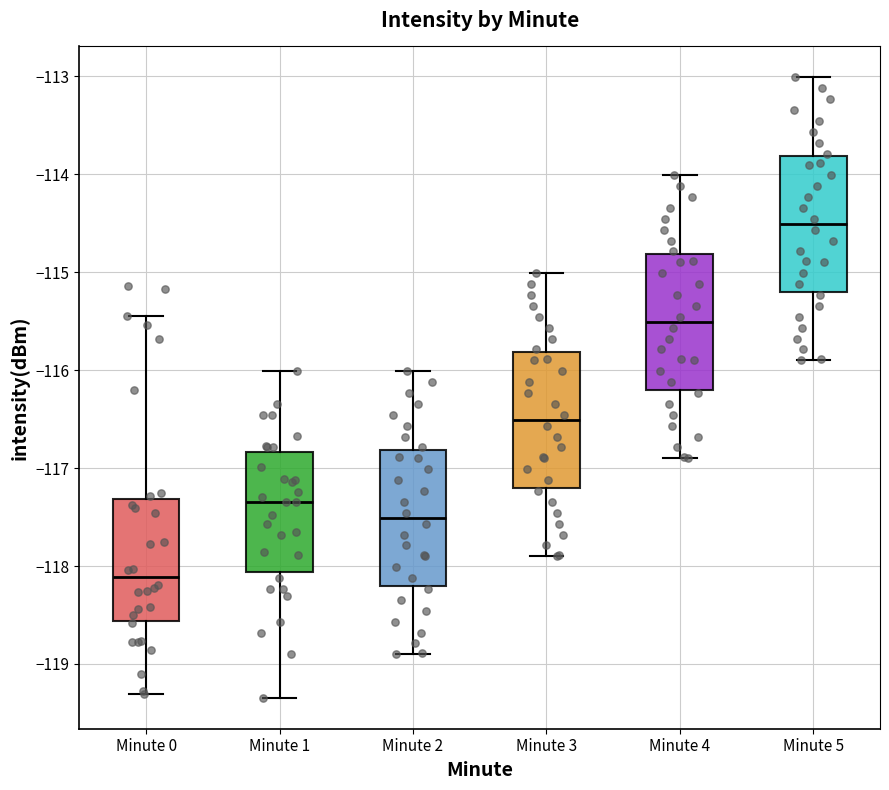

Which box has the lowest median line?

Minute 0